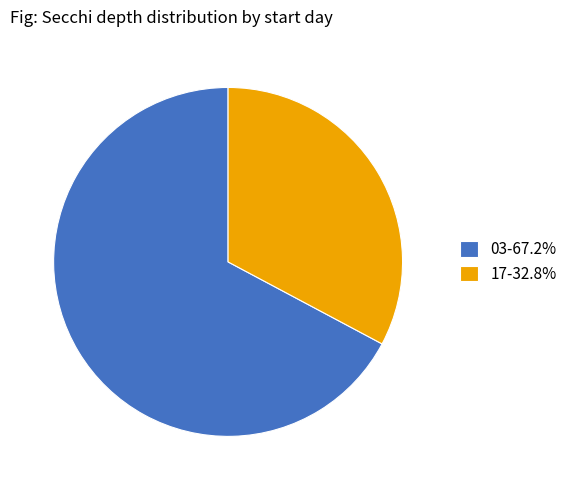

What is the smallest slice in the pie chart?

17